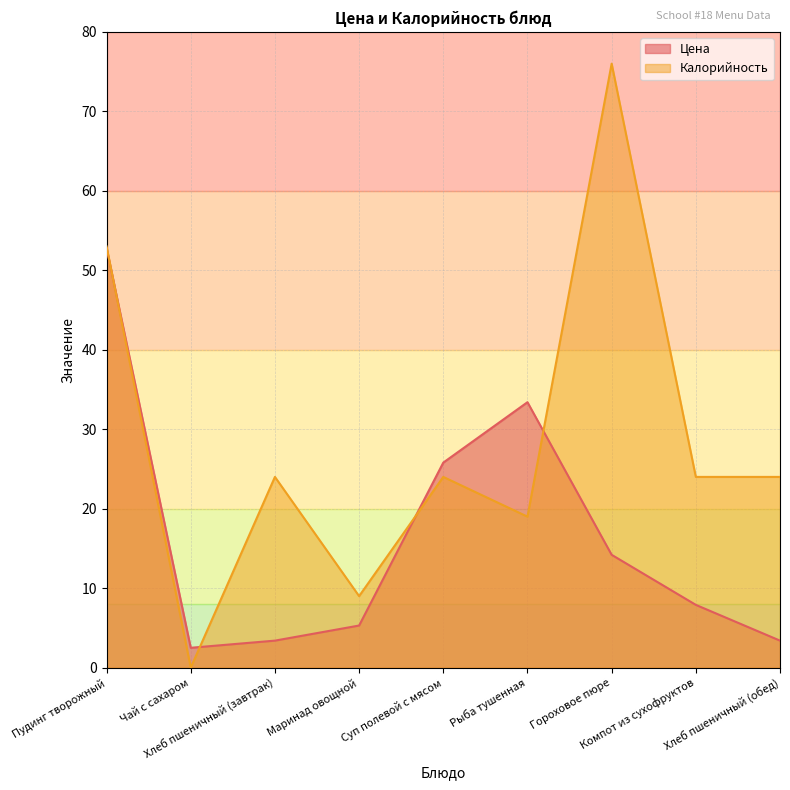

Where is the first local minimum for Калорийность?

Чай с сахаром